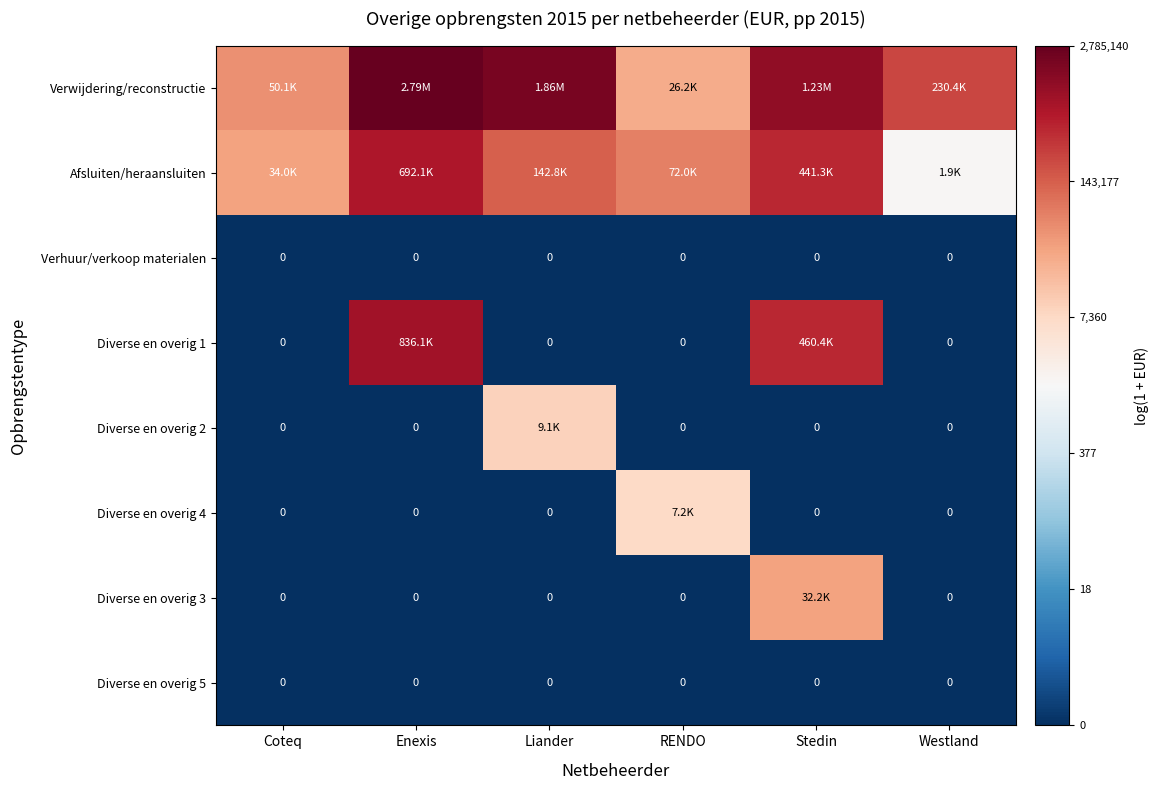

Rank the series by their maximum value, from highest to lowest.

Verwijdering/reconstructie, Diverse en overig 1, Afsluiten/heraansluiten, Diverse en overig 3, Diverse en overig 2, Diverse en overig 4, Verhuur/verkoop materialen, Diverse en overig 5